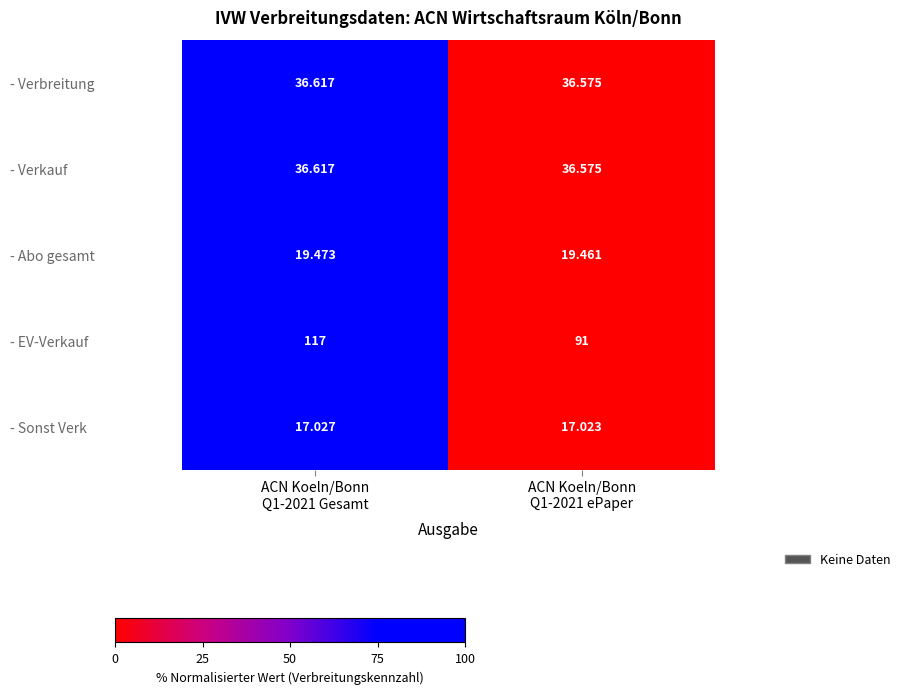

Which series has the largest total across all categories?

- EV-Verkauf